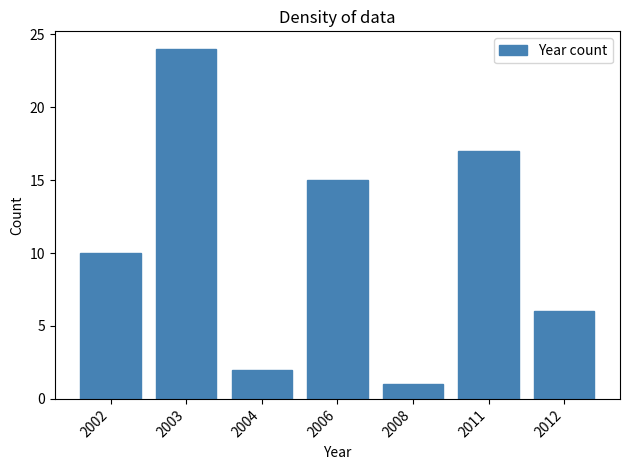

Reading left to right, what are all the values shown in this chart?

2002=10	2003=24	2004=2	2006=15	2008=1	2011=17	2012=6